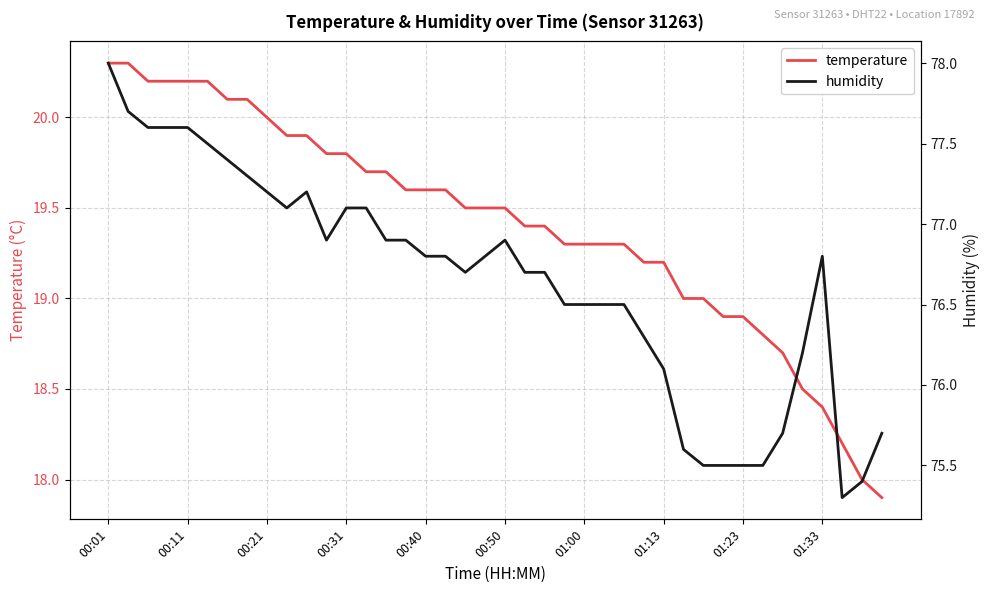

What is the average value of the temperature series?

19.4